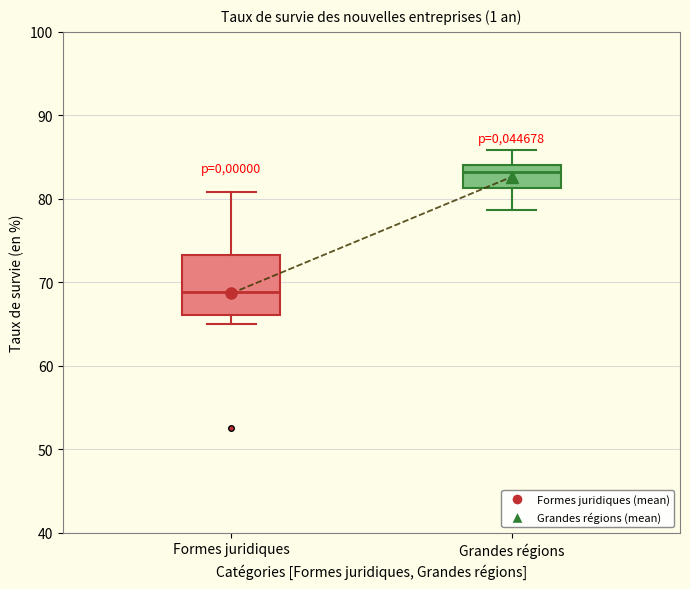

Reading left to right, transcribe this box plot: for each box, give where its median line is, the range the box spans, and where its two whiskers end, as read against the y-axis. The values are not printed on the chart, so give them approximately, as read against the axis.

Formes juridiques: median 69, box 66 to 73, whiskers 65 to 81
Grandes régions: median 83, box 81 to 84, whiskers 79 to 86